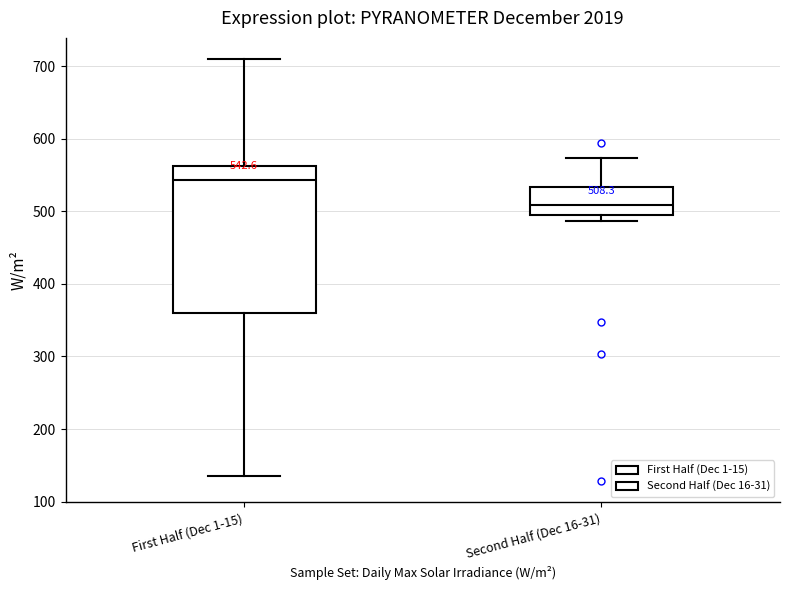

Which box is the tallest, from its lower edge to its upper edge?

First Half (Dec 1-15)